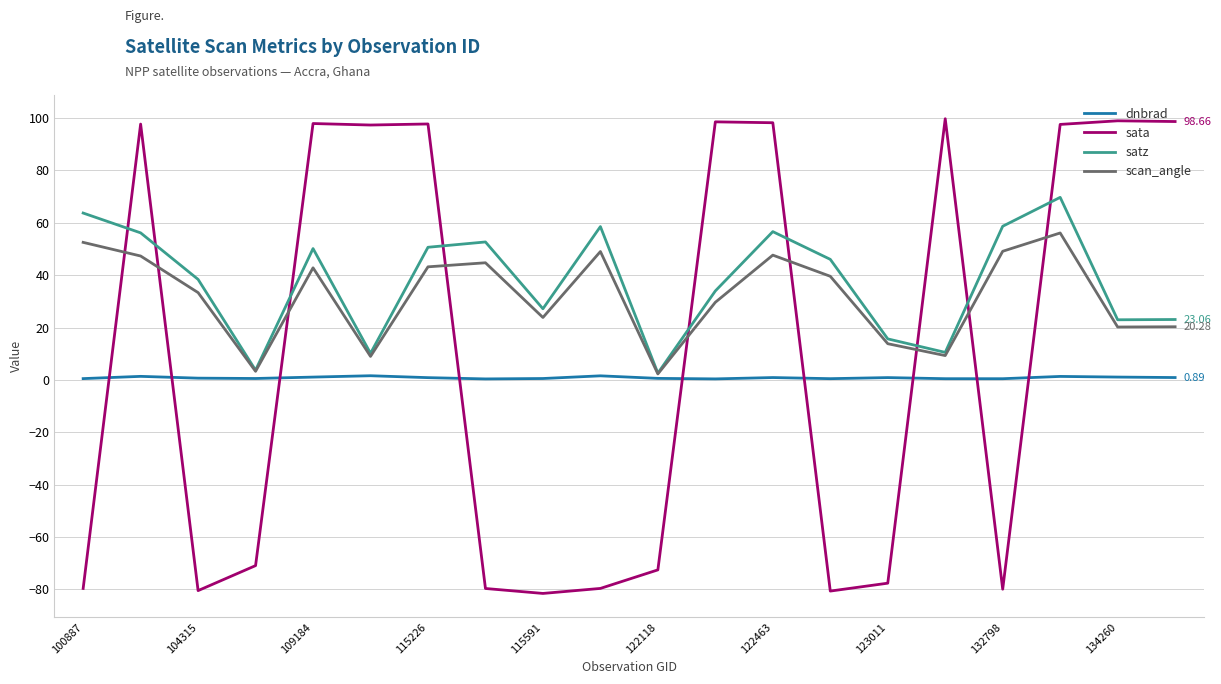

Which series has the widest spread of values?

sata